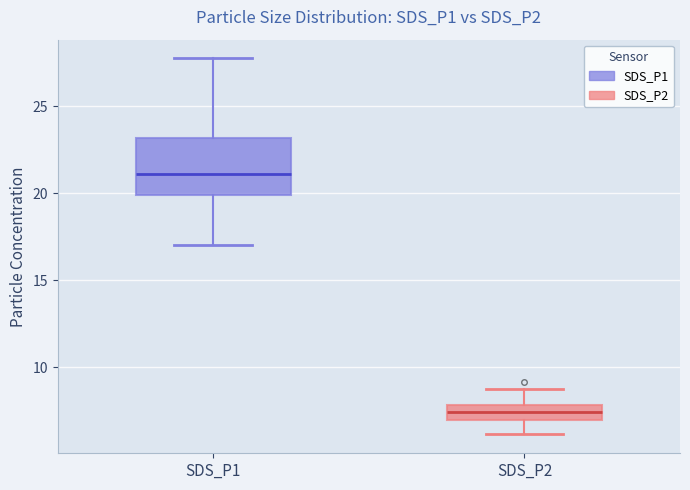

Where does the lower whisker of the box for SDS_P2 end on the y-axis? The values are not printed on the chart, so give them approximately, as read against the axis.

6.0